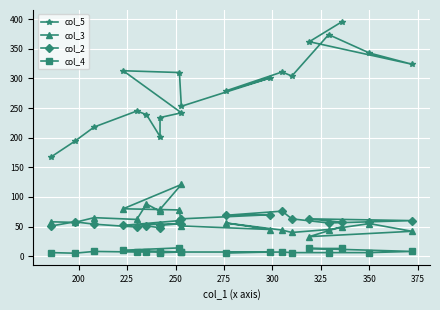

True or false: col_2 and col_4 cross at least once.

False